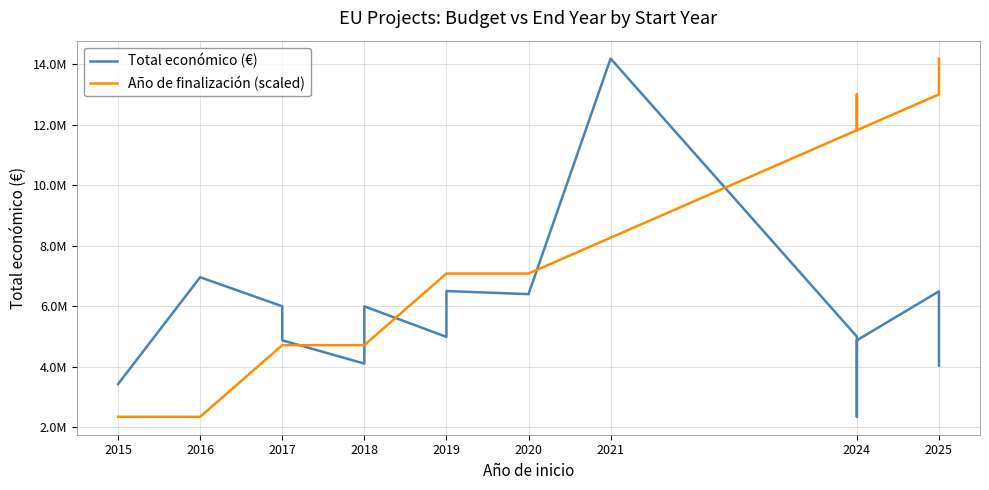

What are all the series names shown in the legend?

Total económico (€), Año de finalización (scaled)